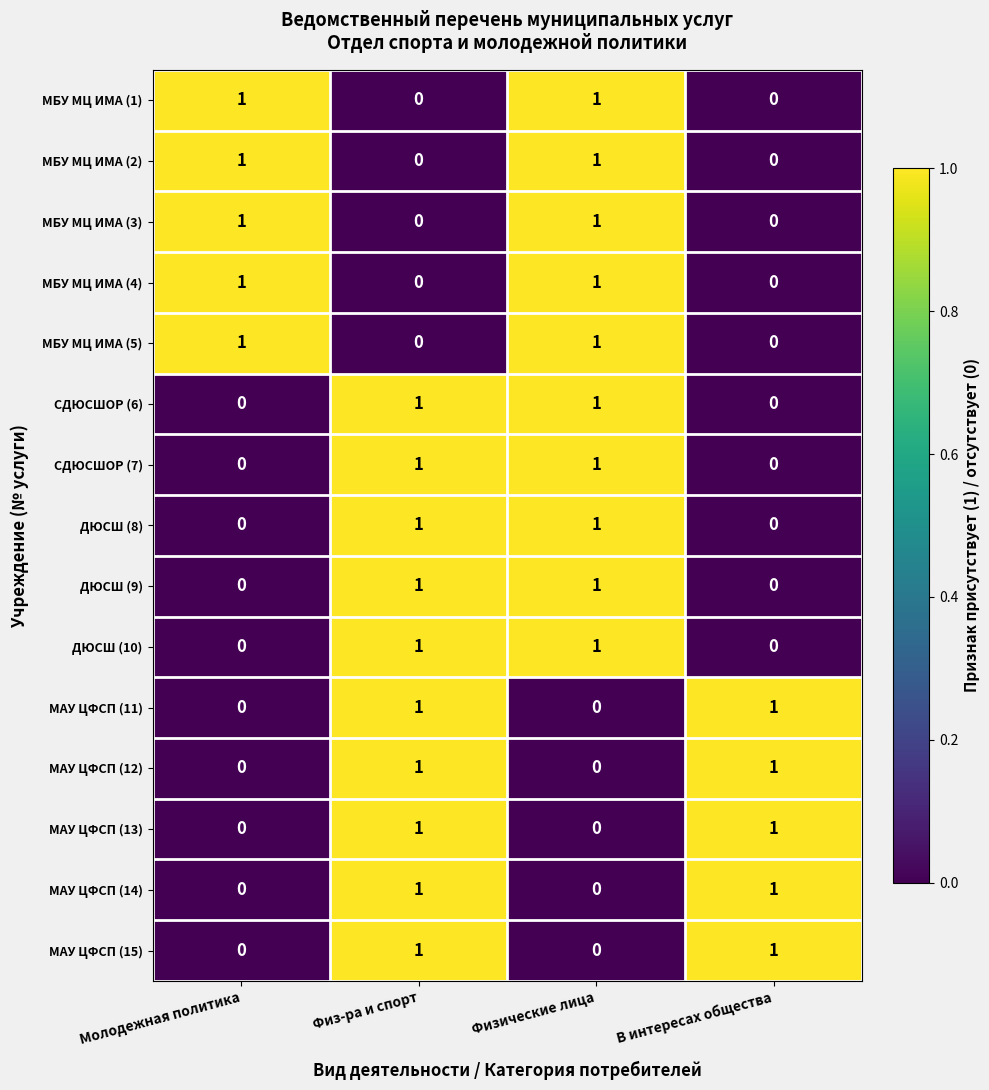

What is the total value across all series at Молодежная политика?

5